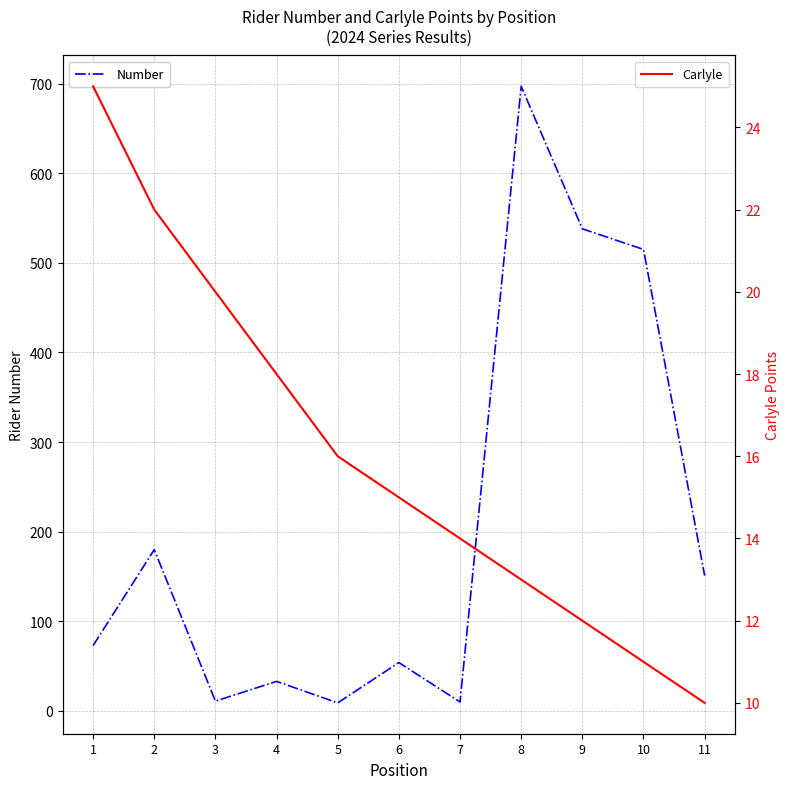

What is the difference between the Number values at 9 and 2?

358